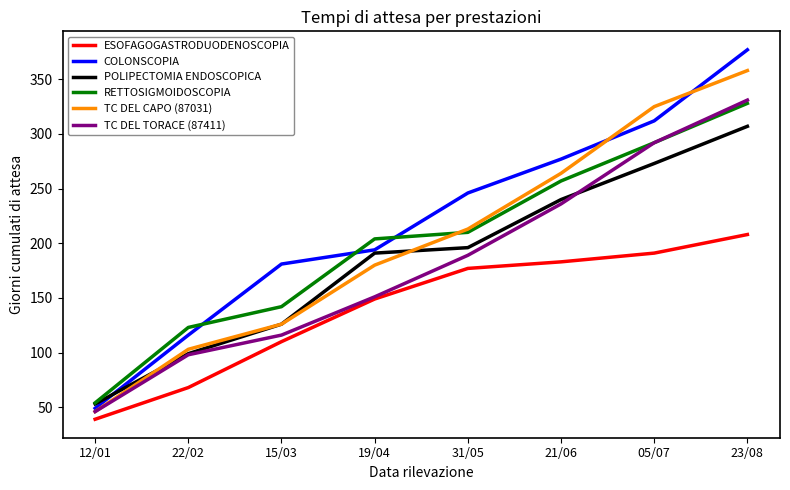

What is the average value of the TC DEL CAPO (87031) series?

202